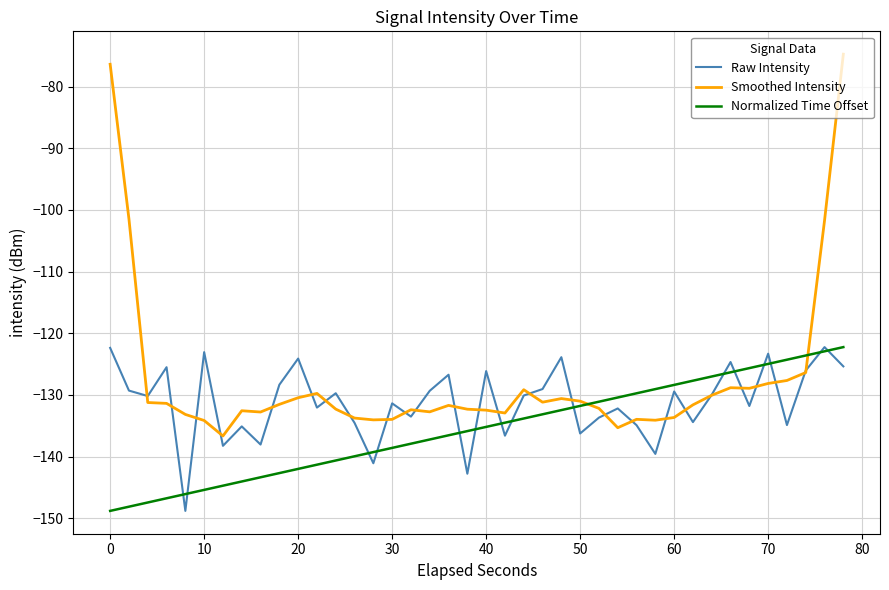

What is the maximum value for Smoothed Intensity?

-74.7